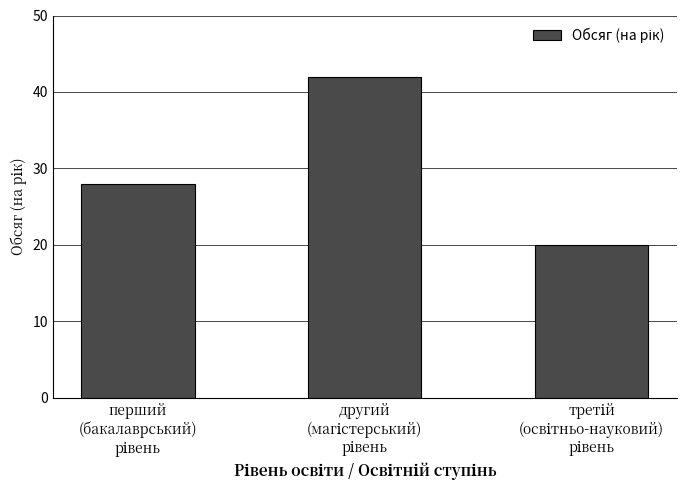

How many bars are there in total?

3